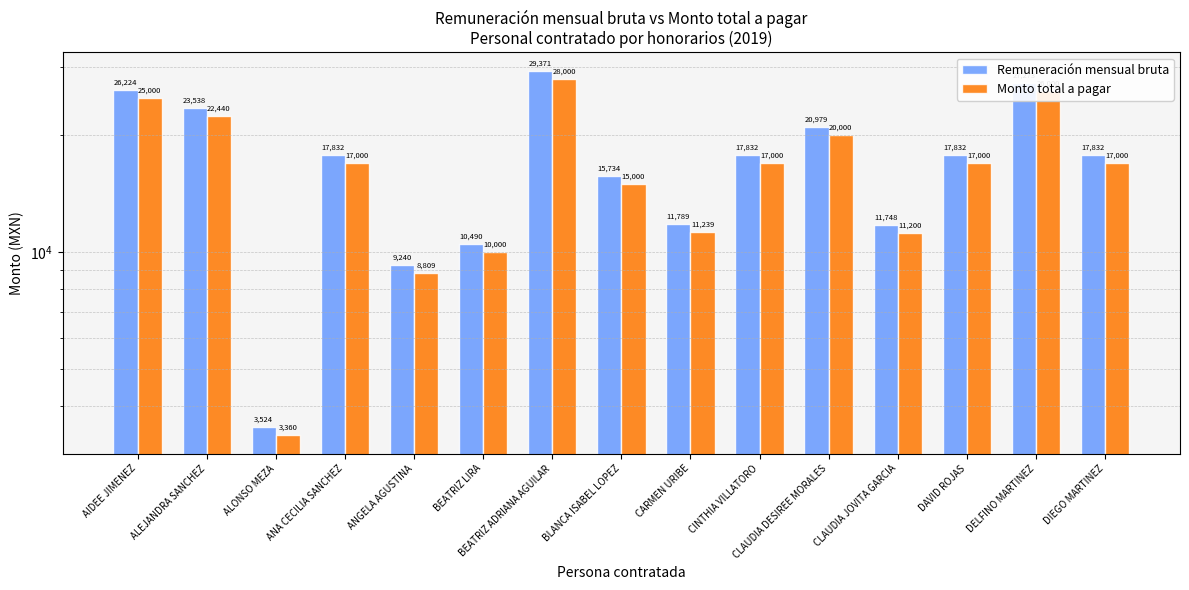

How many data points does each series have?

15